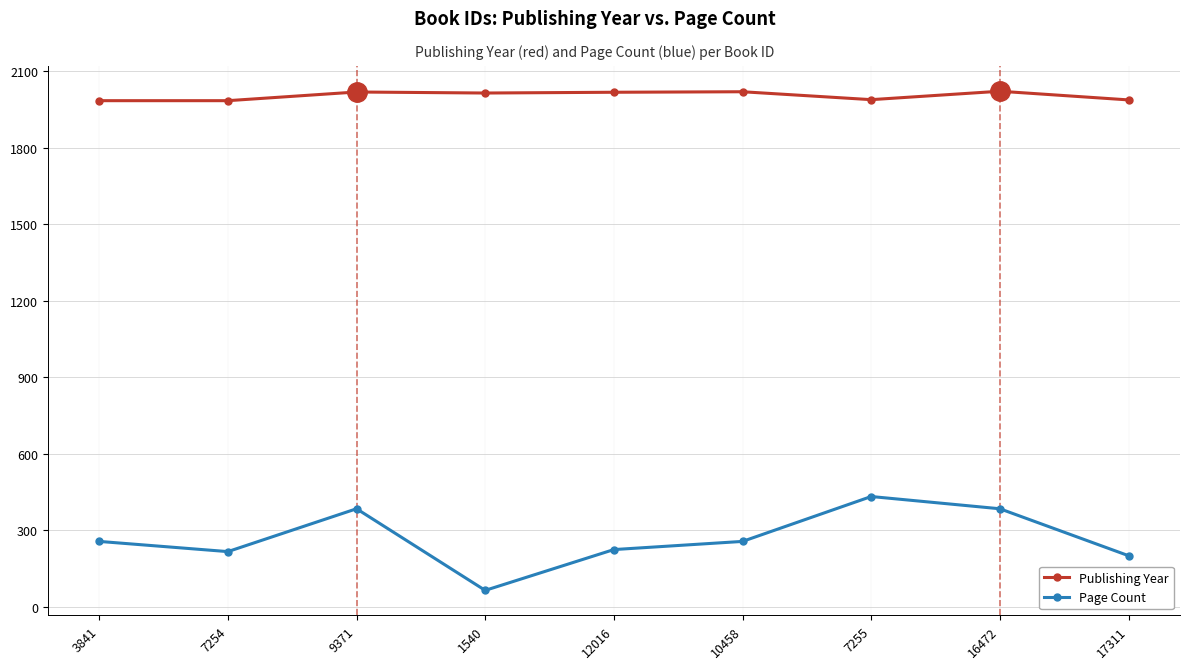

At which label does Publishing Year first exceed 2014?

9371